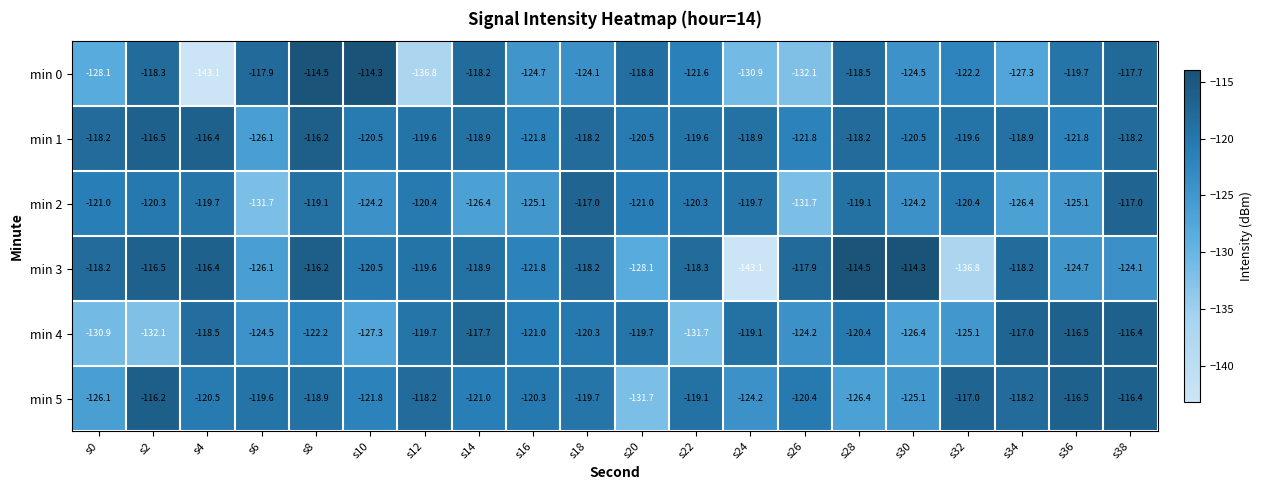

Where is min 4 nearest to the value -124?

s26